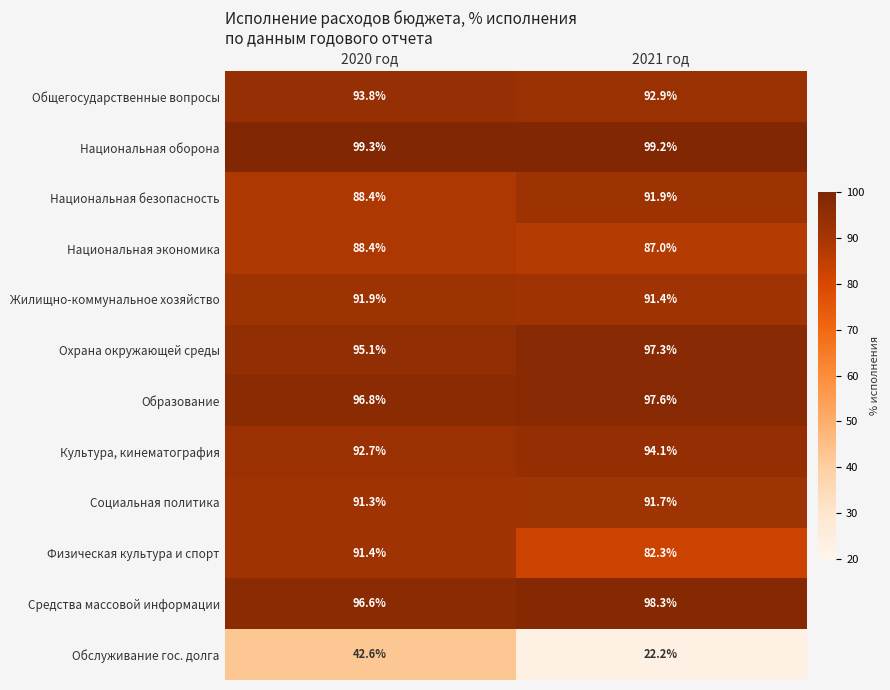

What is the difference between the highest and lowest values at 2021 год?

77.0